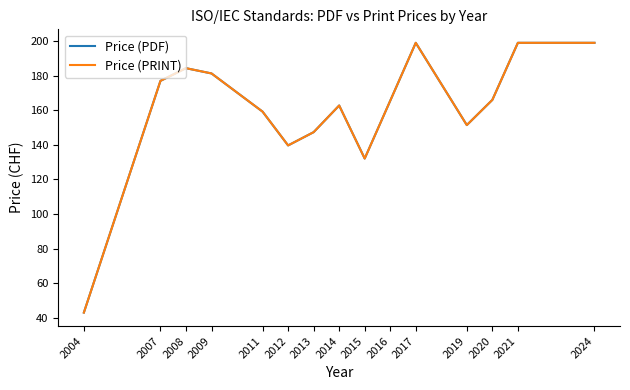

At which category is the sum across all series the highest?

2017